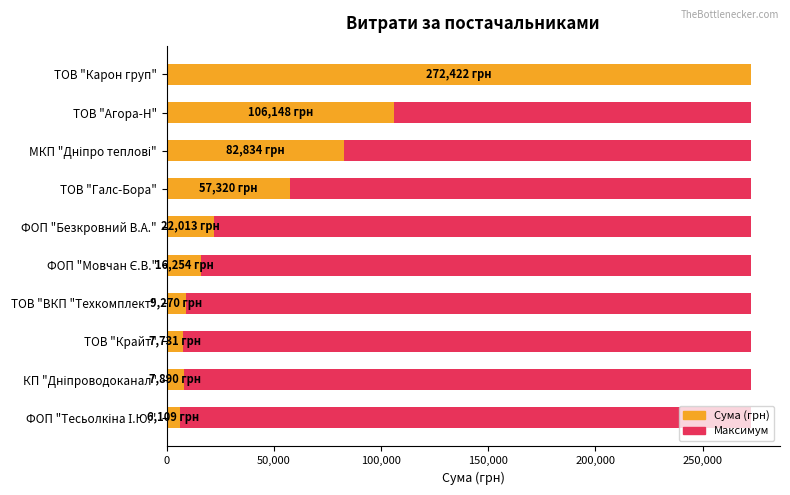

What is the difference between the highest and lowest values at 100,000?

82833.4